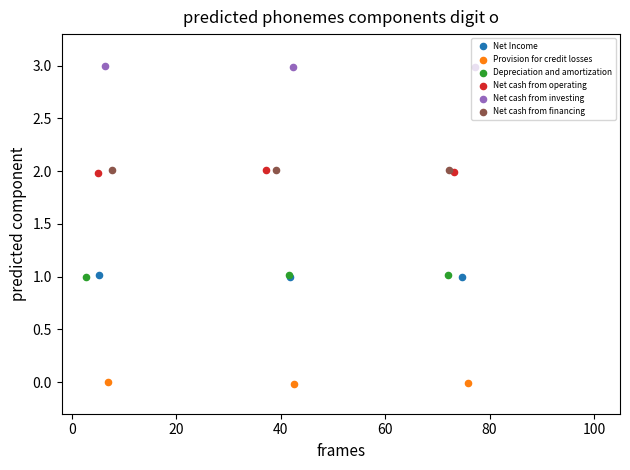

What are all the series names shown in the legend?

Net Income, Provision for credit losses, Depreciation and amortization, Net cash from operating, Net cash from investing, Net cash from financing